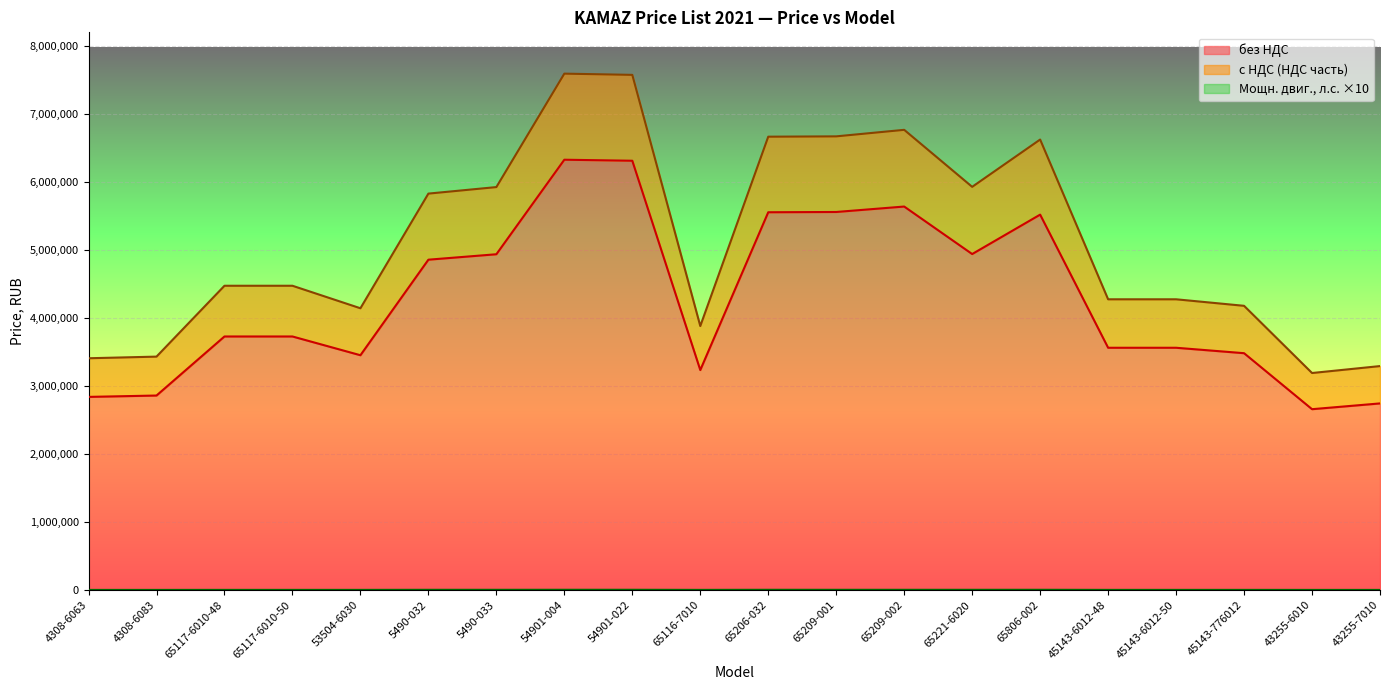

At which category is the sum across all series the highest?

54901-004